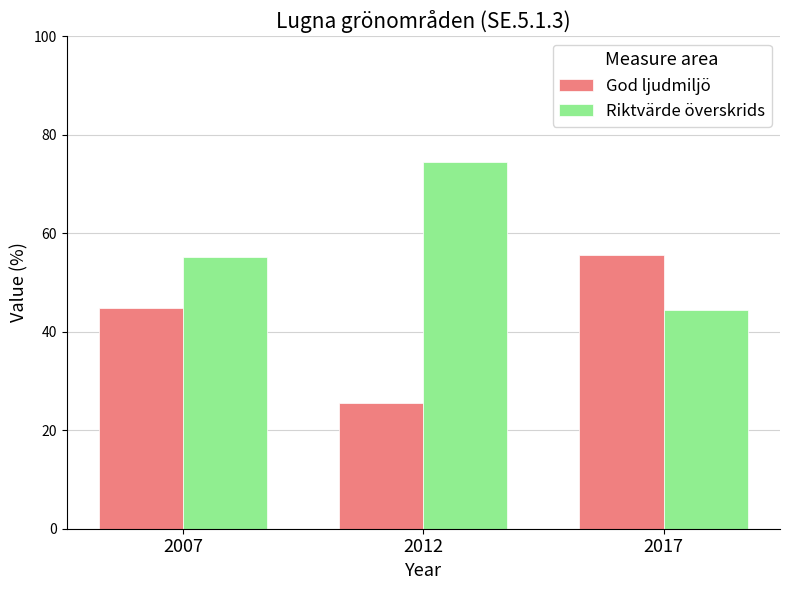

The value of Riktvärde överskrids at 2007 is 55.3. True or false?

True